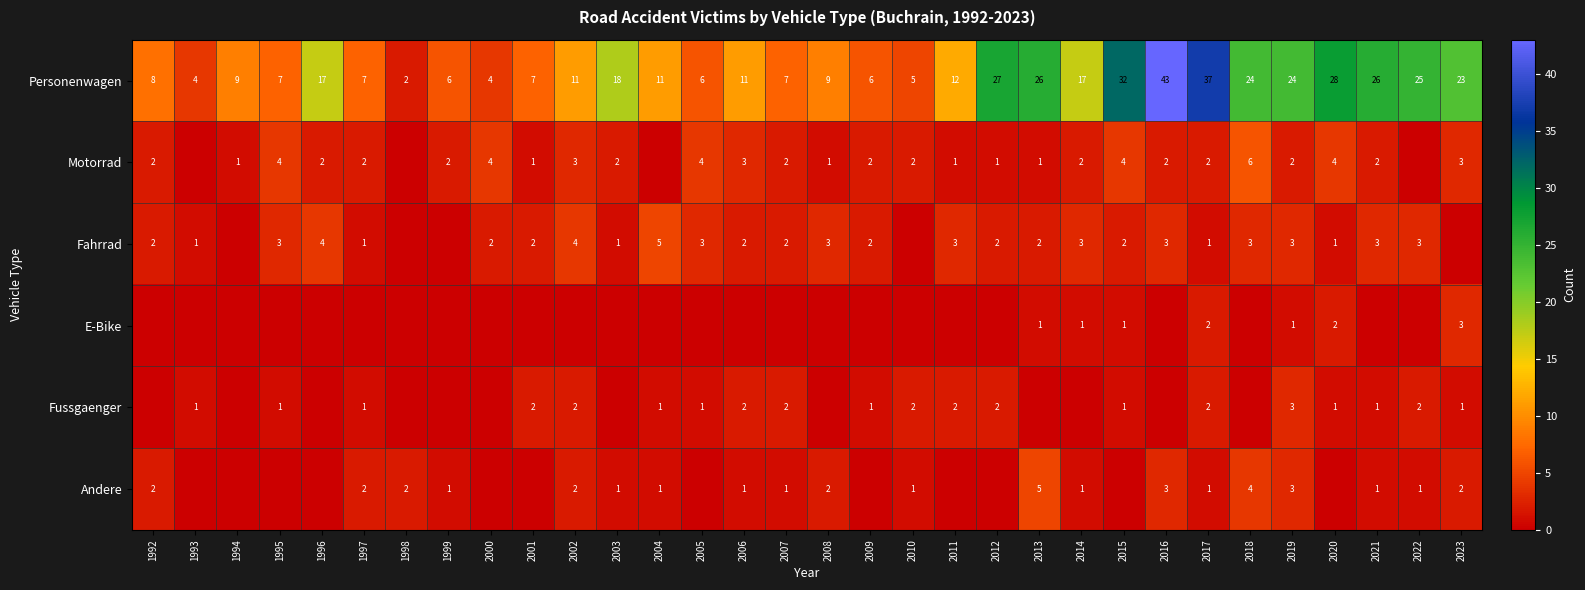

Is it true that Personenwagen equals 29 at 2016?

False